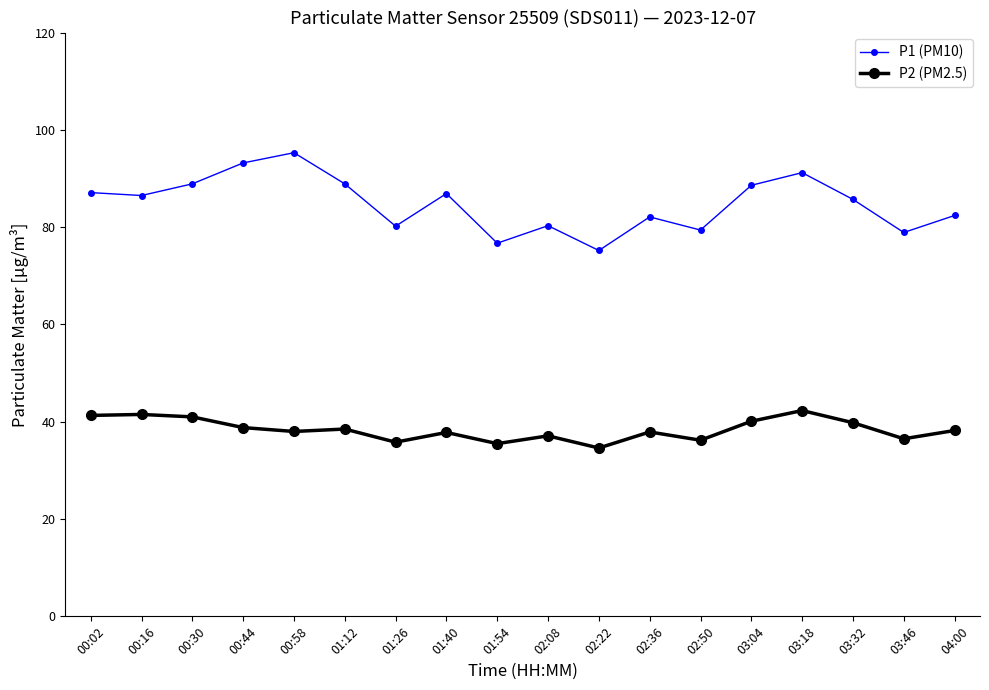

Where does the P2 (PM2.5) series first go above 38?

00:02